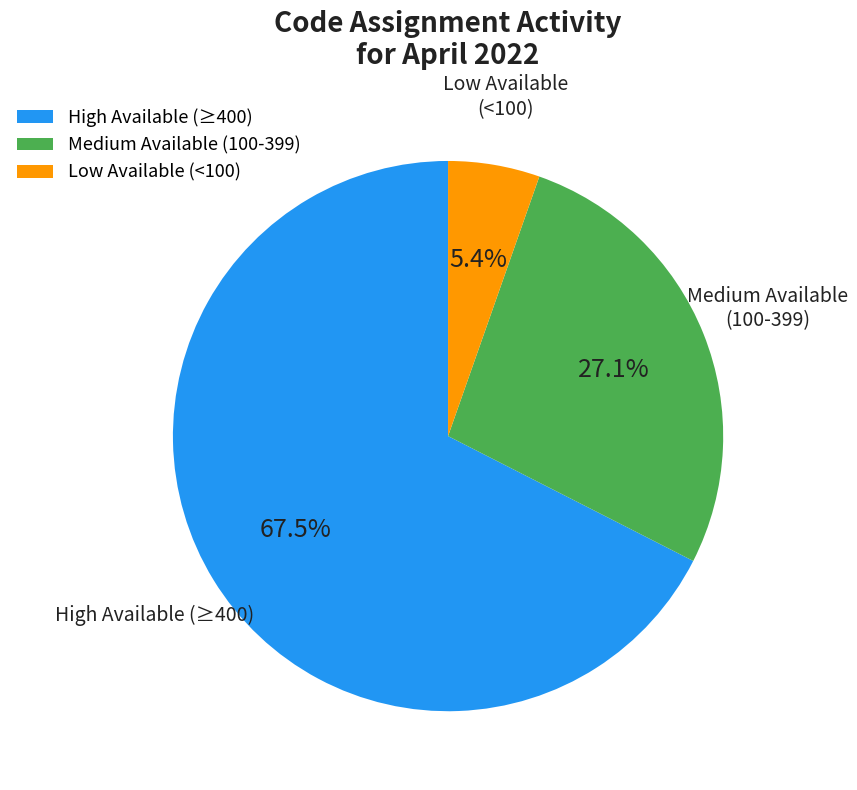

What is the largest slice in the pie chart?

High Available (≥400)